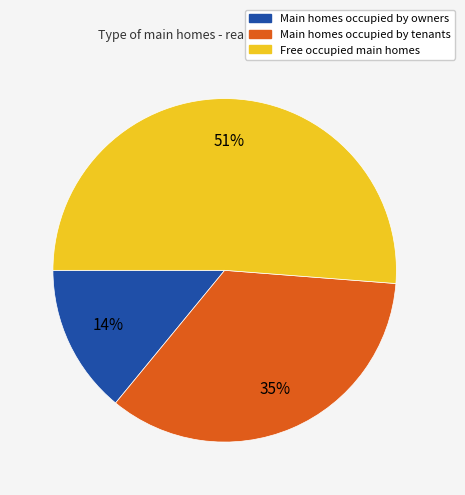

Is there a majority slice in this chart?

Yes